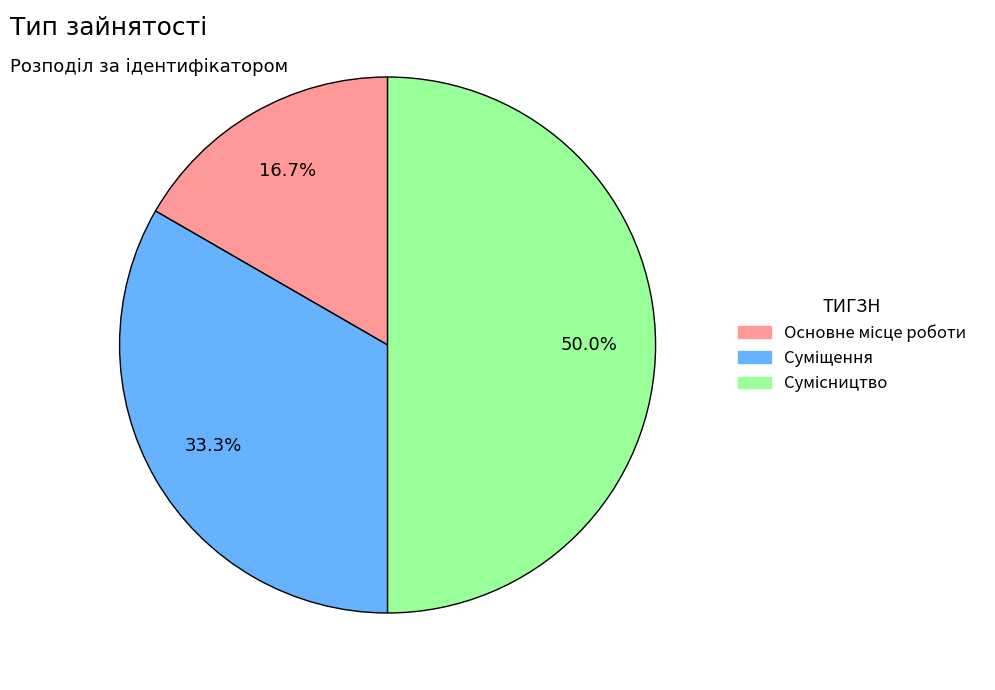

What is the change in value from Основне місце роботи to Сумісництво?

+2